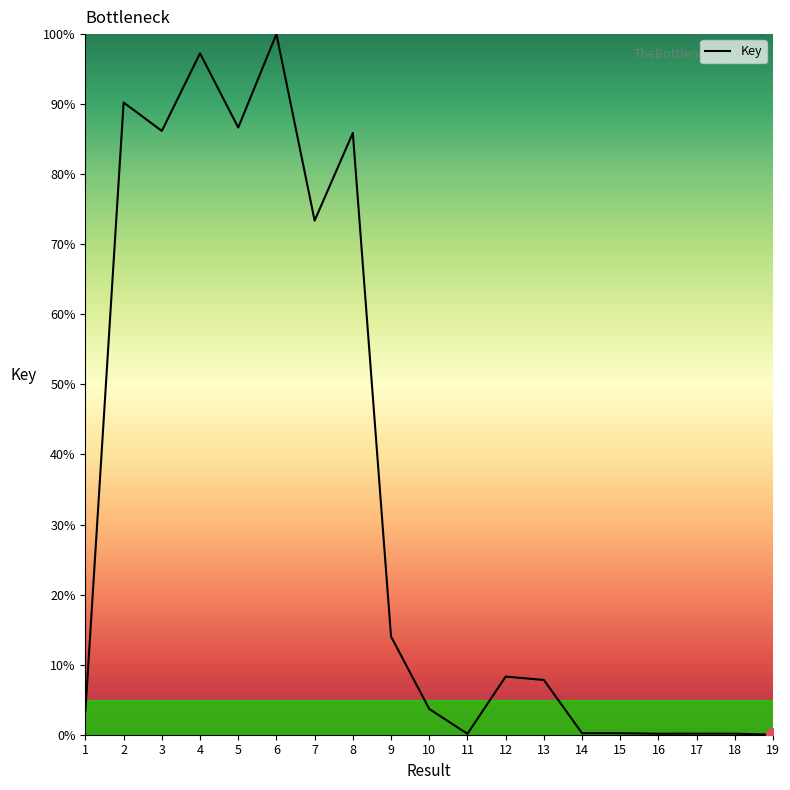

The value at 7 is 49.3. True or false?

False